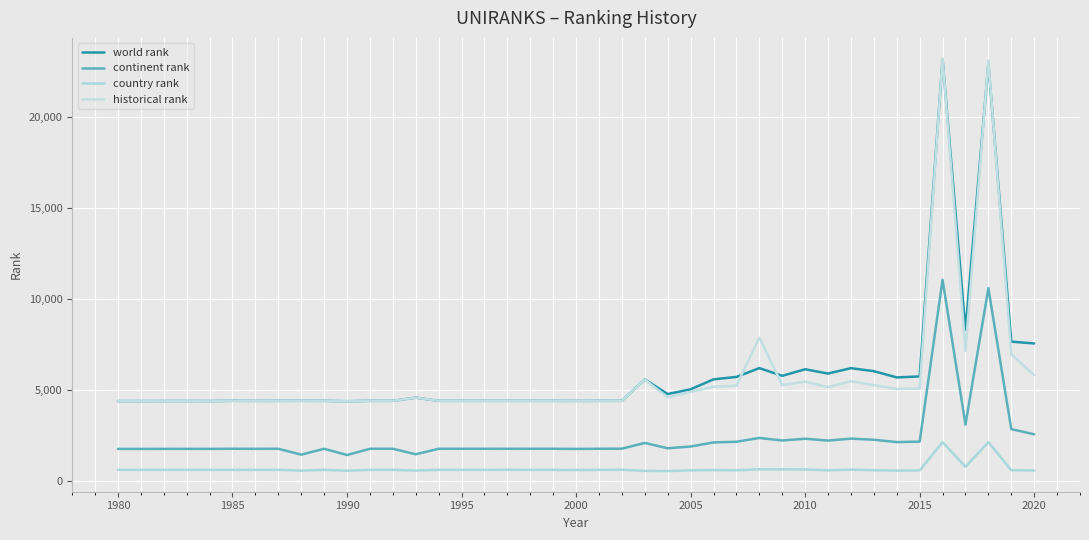

True or false: world rank and country rank intersect in this chart.

False